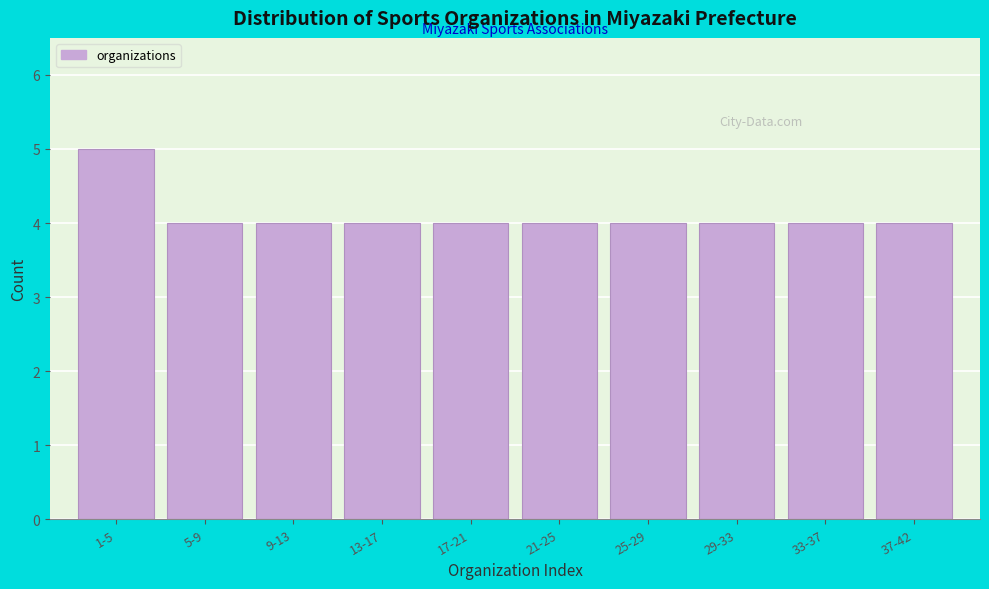

Reading left to right, transcribe all the data shown in this chart.

1-5=5	5-9=4	9-13=4	13-17=4	17-21=4	21-25=4	25-29=4	29-33=4	33-37=4	37-42=4